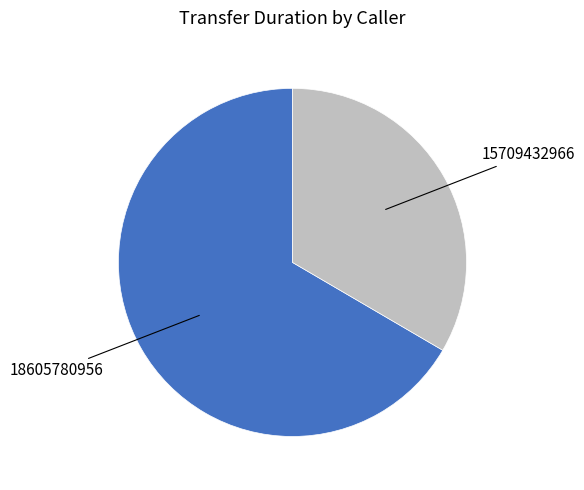

The 18605780956 slice represents 72% of the pie. True or false?

False